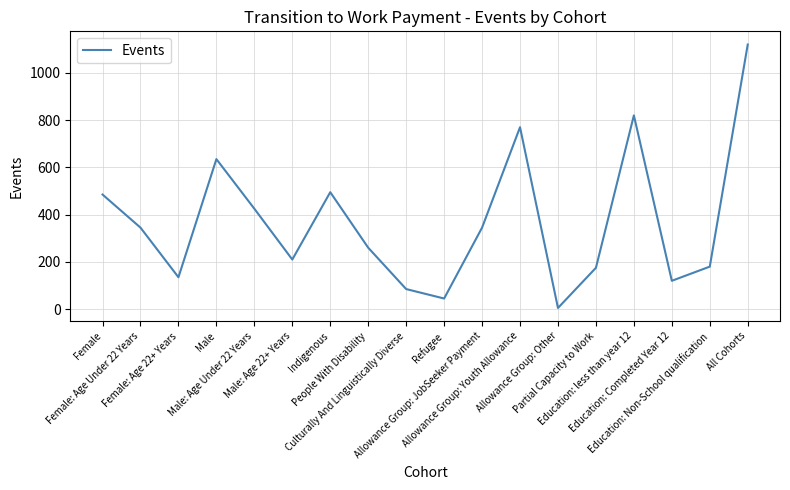

What is the maximum value shown in the chart?

1120